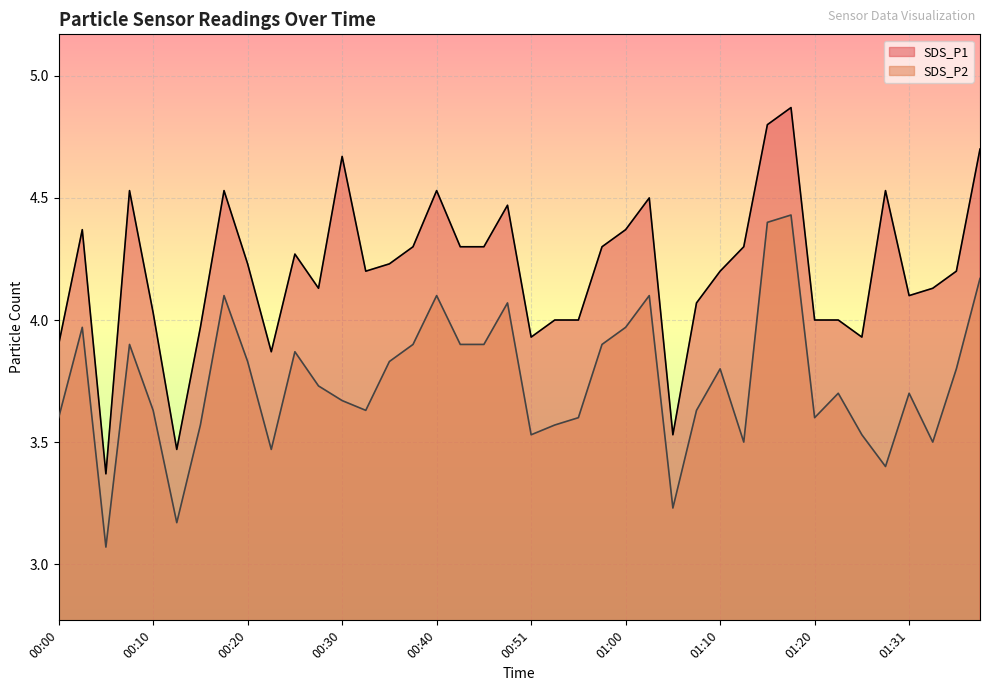

True or false: SDS_P1 and SDS_P2 cross at least once.

False